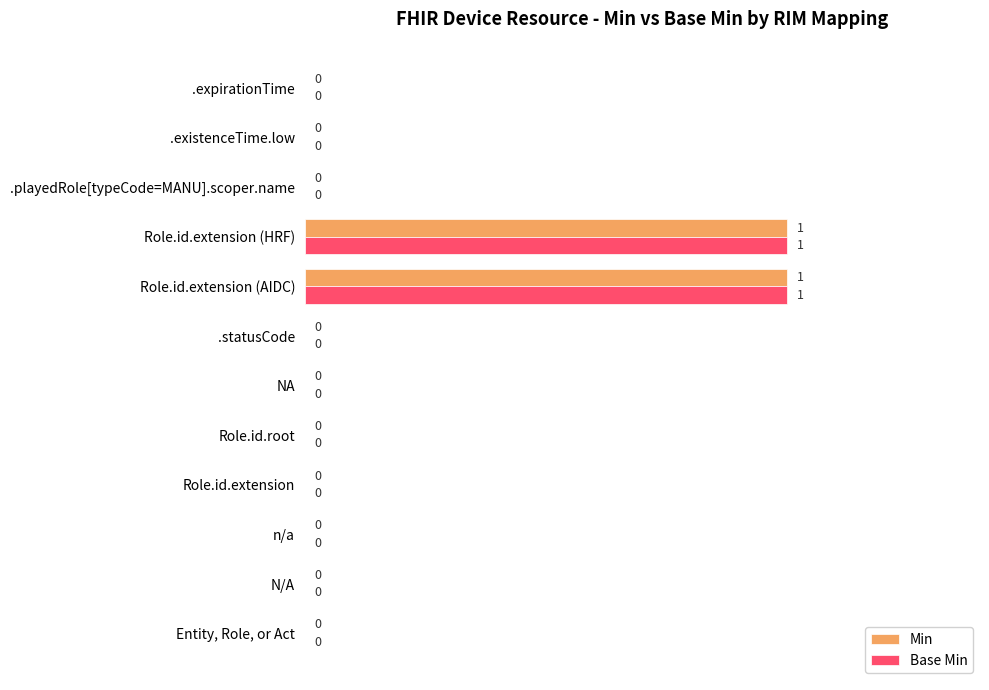

Count the number of categories in the chart.

12